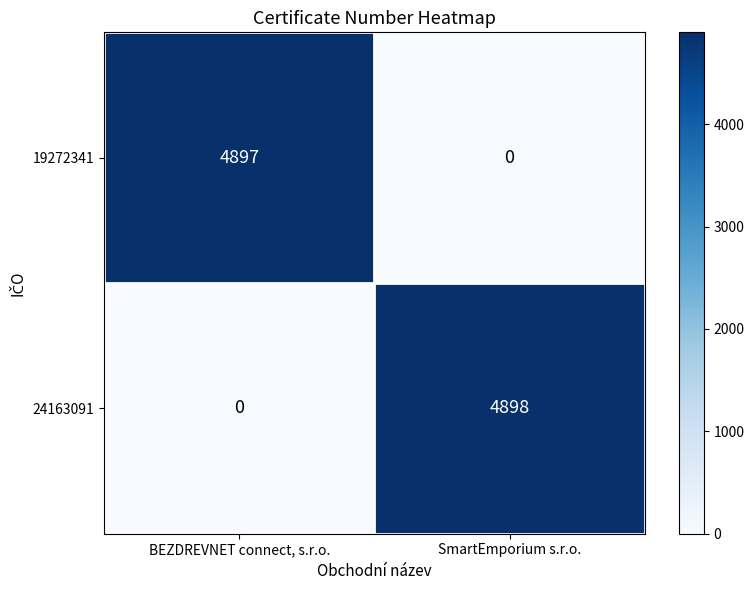

What is the difference between the 24163091 values at BEZDREVNET connect, s.r.o. and SmartEmporium s.r.o.?

4898